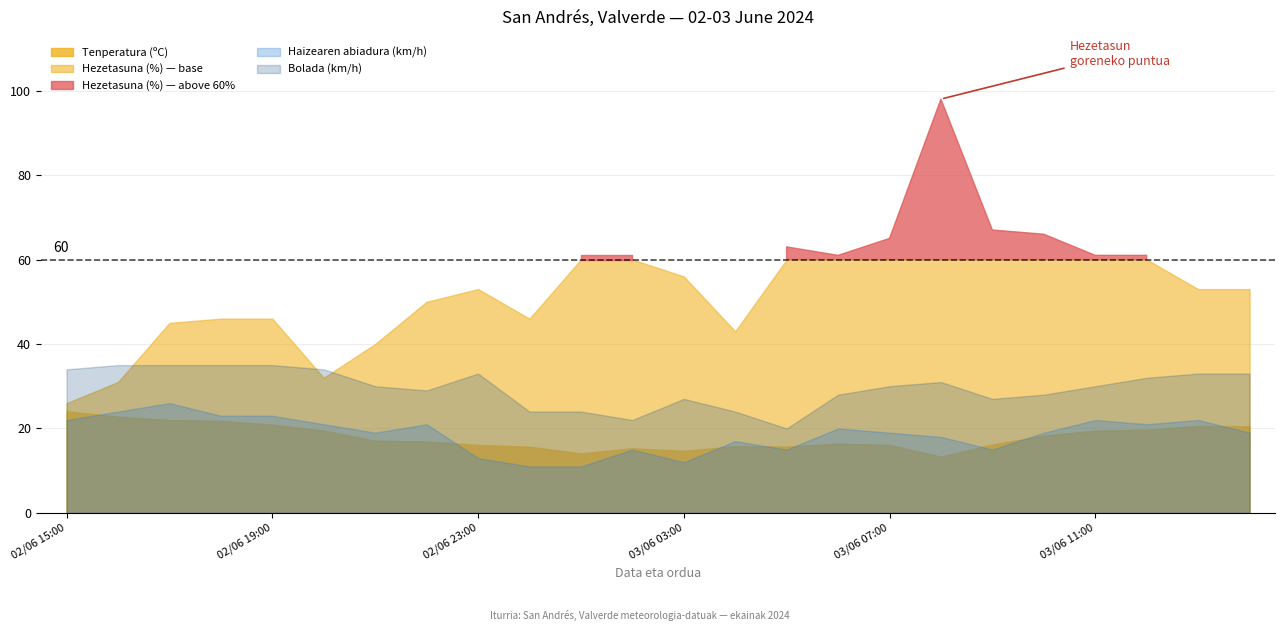

True or false: Hezetasuna (%) and Tenperatura (ºC) cross at least once.

False